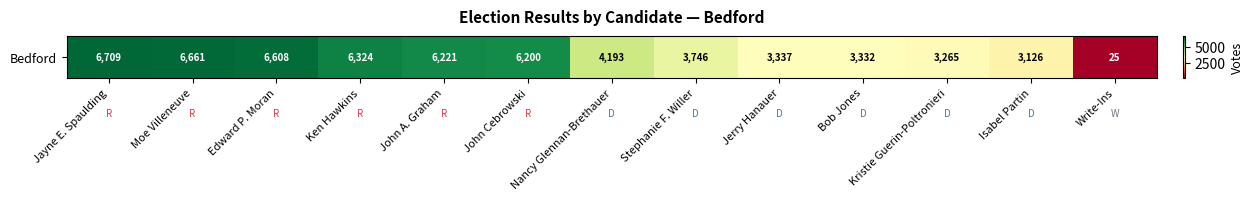

Count the number of data series in this chart.

1